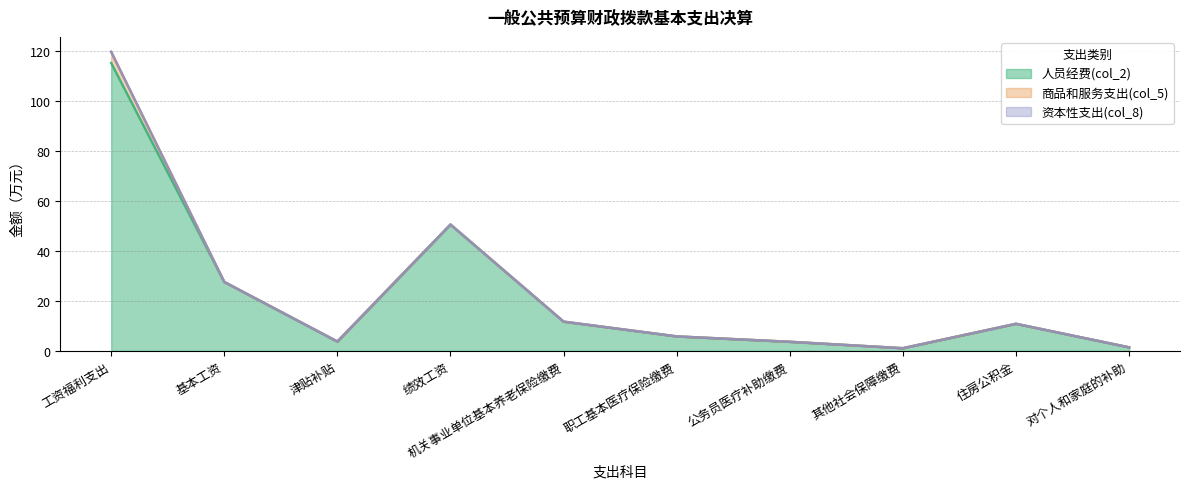

Which series has the largest range (max minus min)?

人员经费(col_2)